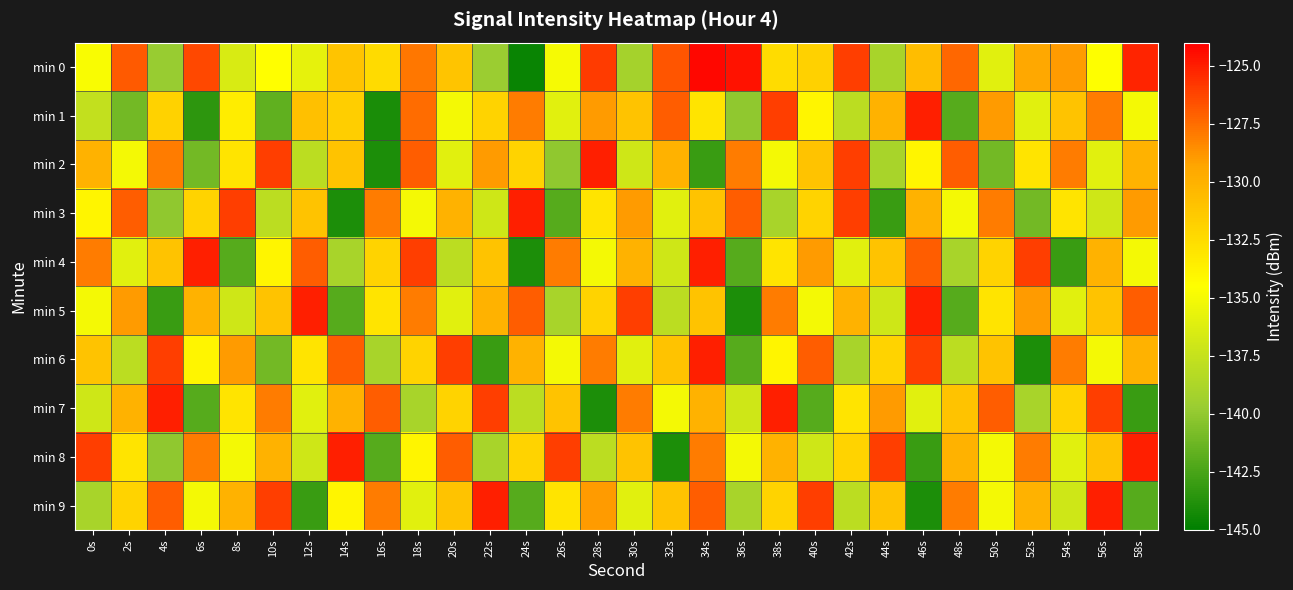

Which label corresponds to the smallest value in the chart?

24s